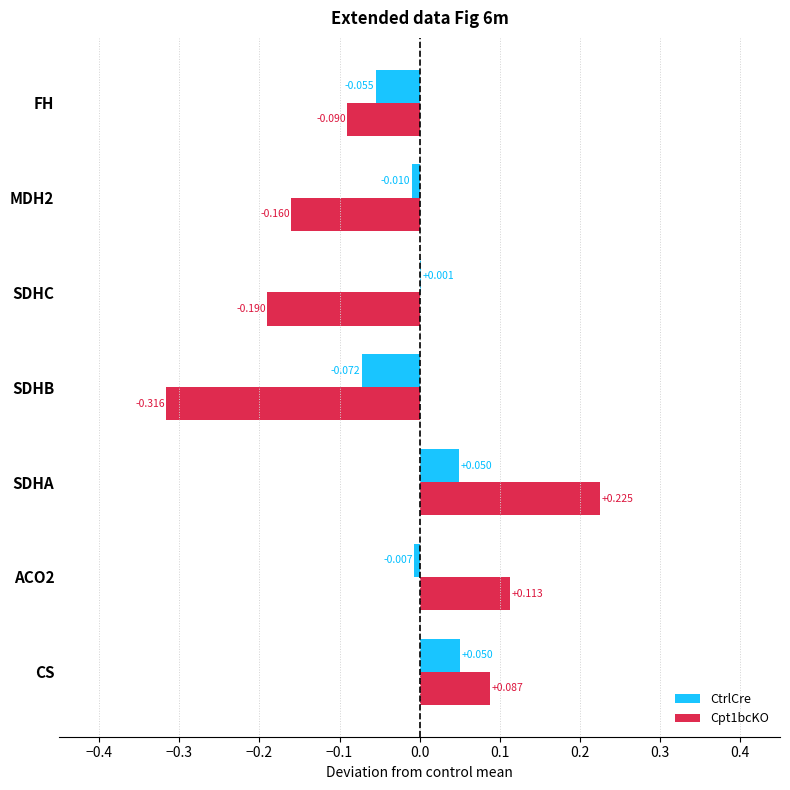

Which series has the largest total across all categories?

CtrlCre